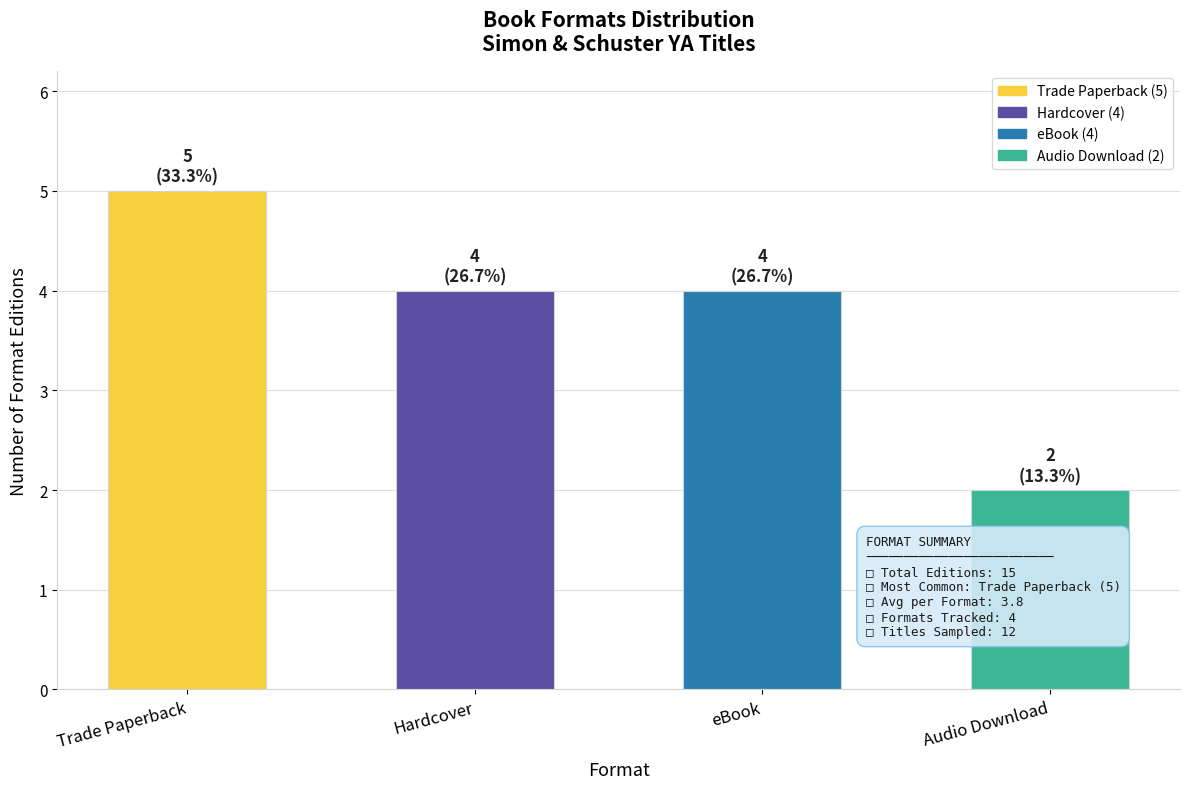

What is the change in value from Trade Paperback to eBook?

-1